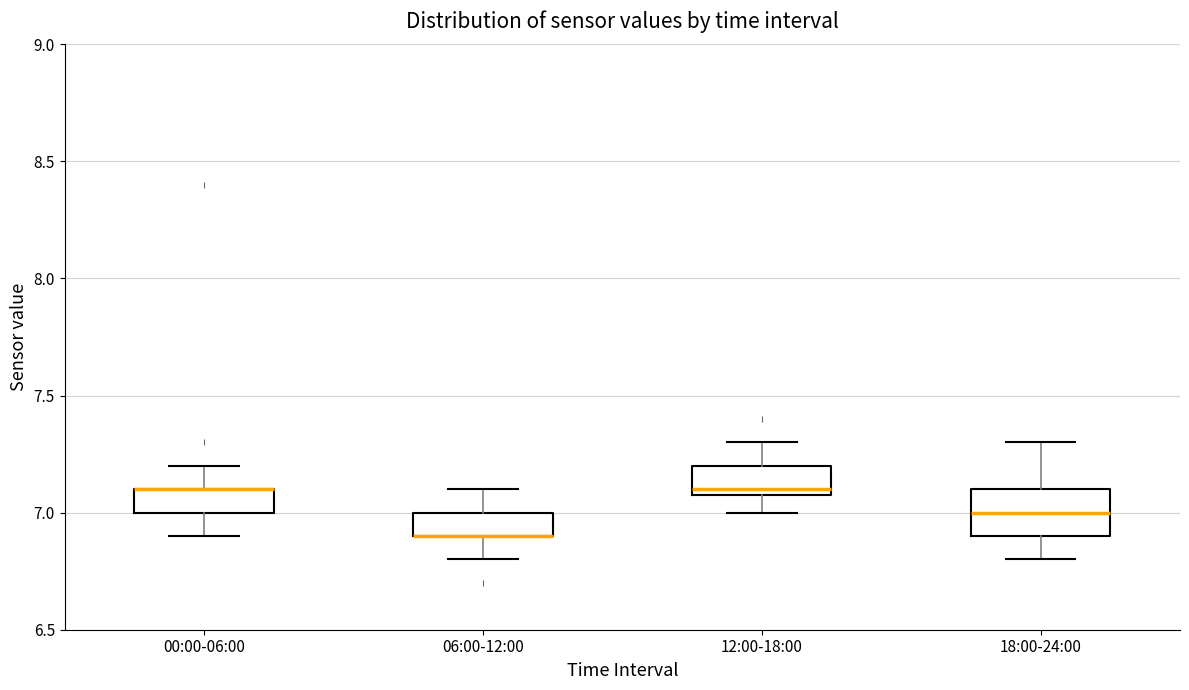

Reading left to right, transcribe this box plot: for each box, give where its median line is, the range the box spans, and where its two whiskers end, as read against the y-axis. The values are not printed on the chart, so give them approximately, as read against the axis.

00:00-06:00: median 7.1 (drawn on the box's upper edge), box 7.0 to 7.1, whiskers 6.9 to 7.2
06:00-12:00: median 6.9 (drawn on the box's lower edge), box 6.9 to 7.0, whiskers 6.8 to 7.1
12:00-18:00: median 7.1 (just above the box's lower edge), box 7.1 to 7.2, whiskers 7.0 to 7.3
18:00-24:00: median 7.0, box 6.9 to 7.1, whiskers 6.8 to 7.3